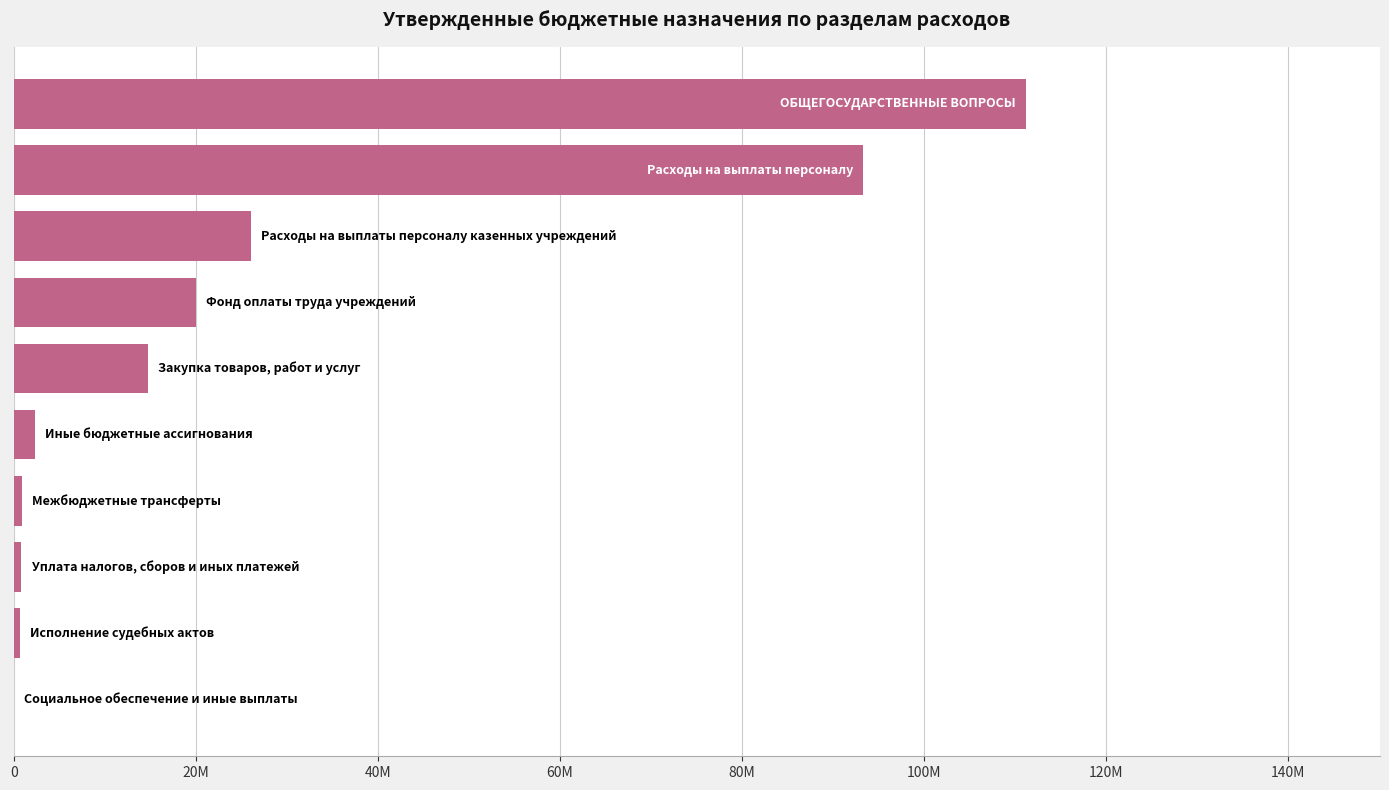

Are the bars horizontal?

Yes